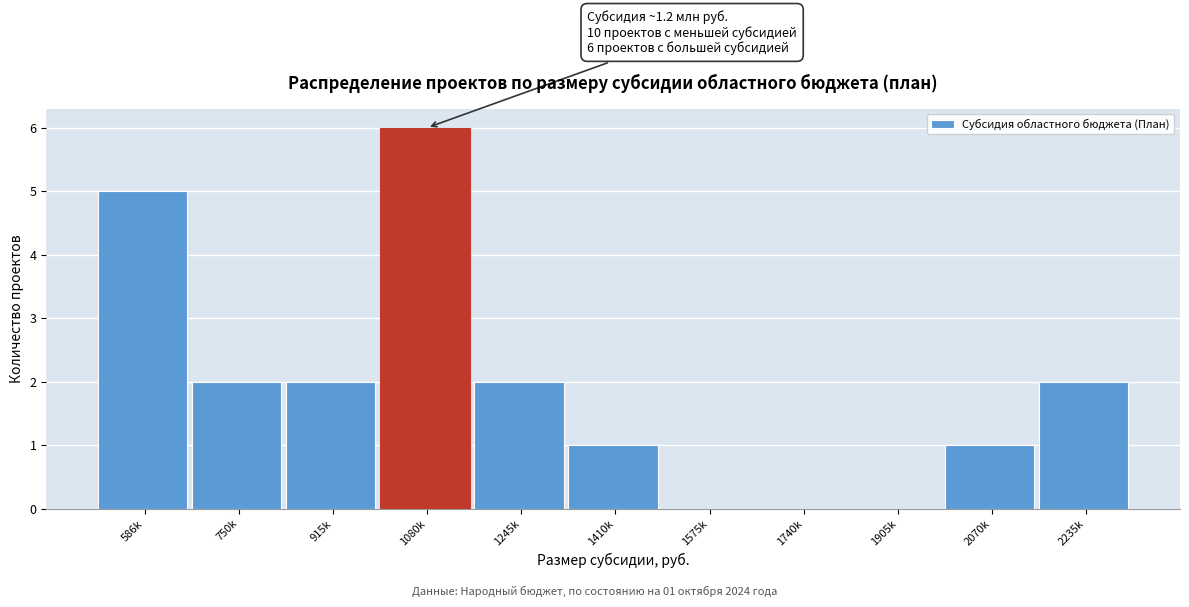

Reading right to left, extract all data points from this chart.

2235k=2	2070k=1	1905k=0	1740k=0	1575k=0	1410k=1	1245k=2	1080k=6	915k=2	750k=2	586k=5